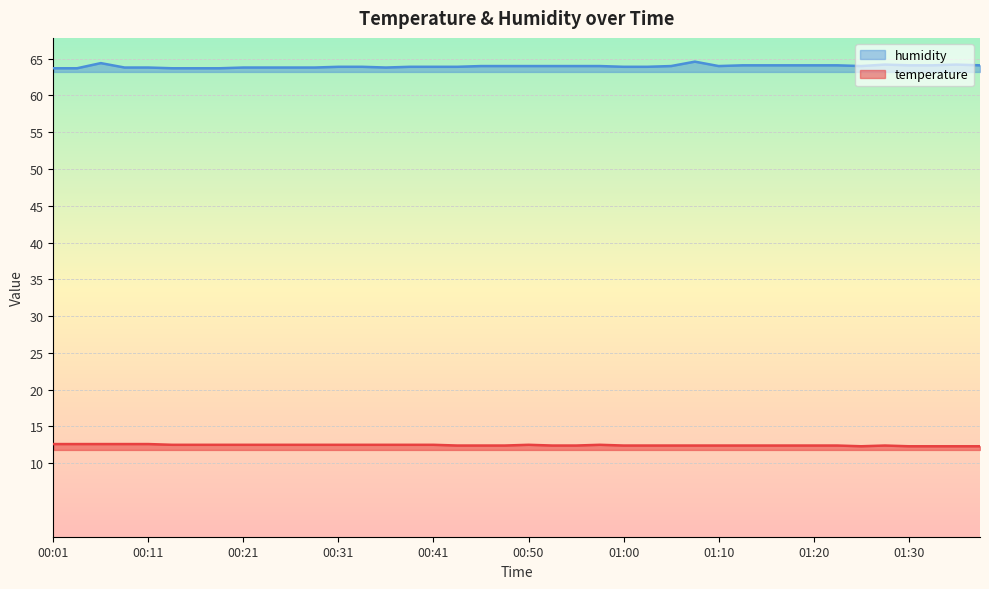

What is the lowest value of the humidity series?

63.7